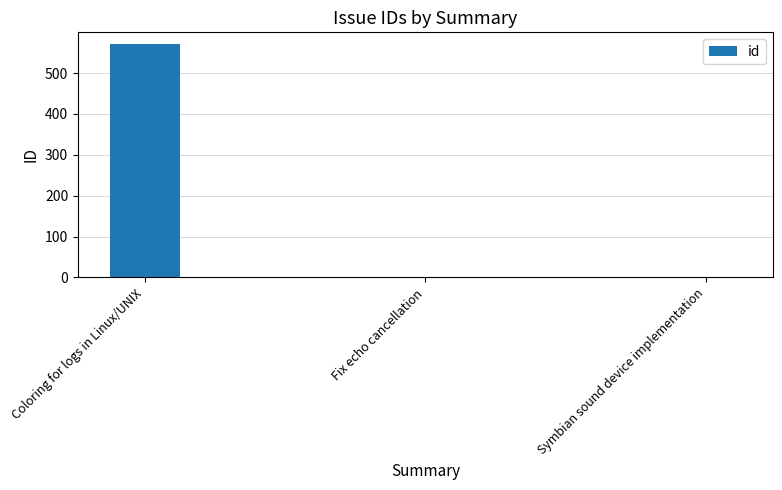

The chart shows a value of 571 at Coloring for logs in Linux/UNIX. True or false?

True